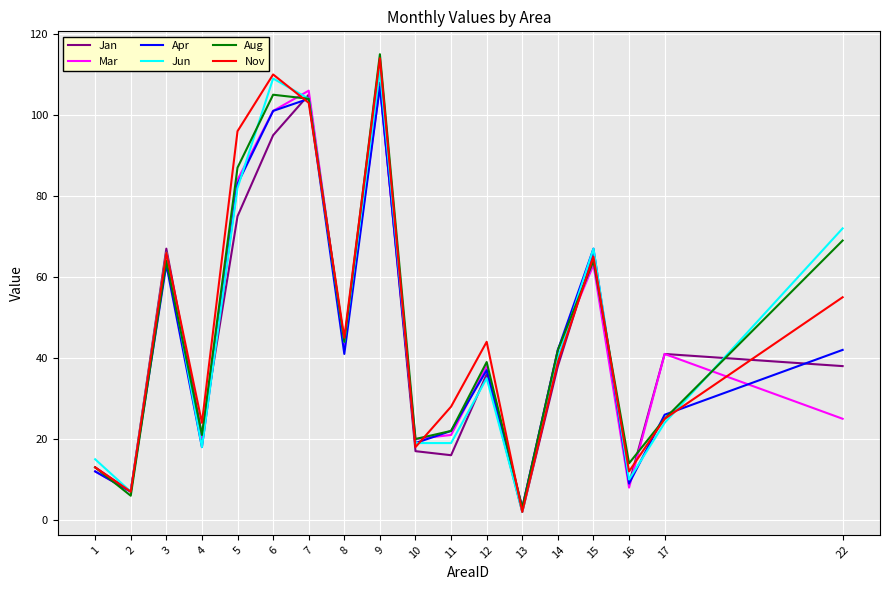

Reading left to right, extract all data points from this chart.

Jan: 1=13	2=7	3=67	4=21	5=75	6=95	7=105	8=43	9=108	10=17	11=16	12=36	13=2	14=38	15=66	16=9	17=41	22=38
Mar: 1=12	2=7	3=65	4=20	5=84	6=101	7=106	8=43	9=107	10=20	11=21	12=38	13=3	14=42	15=63	16=8	17=41	22=25
Apr: 1=12	2=7	3=63	4=18	5=83	6=101	7=104	8=41	9=107	10=19	11=22	12=37	13=3	14=42	15=67	16=9	17=26	22=42
Jun: 1=15	2=7	3=66	4=18	5=82	6=109	7=104	8=44	9=111	10=19	11=19	12=35	13=2	14=40	15=67	16=10	17=24	22=72
Aug: 1=13	2=6	3=64	4=21	5=87	6=105	7=104	8=44	9=115	10=20	11=22	12=39	13=3	14=42	15=64	16=14	17=25	22=69
Nov: 1=13	2=7	3=66	4=24	5=96	6=110	7=103	8=45	9=114	10=18	11=28	12=44	13=2	14=39	15=65	16=12	17=25	22=55